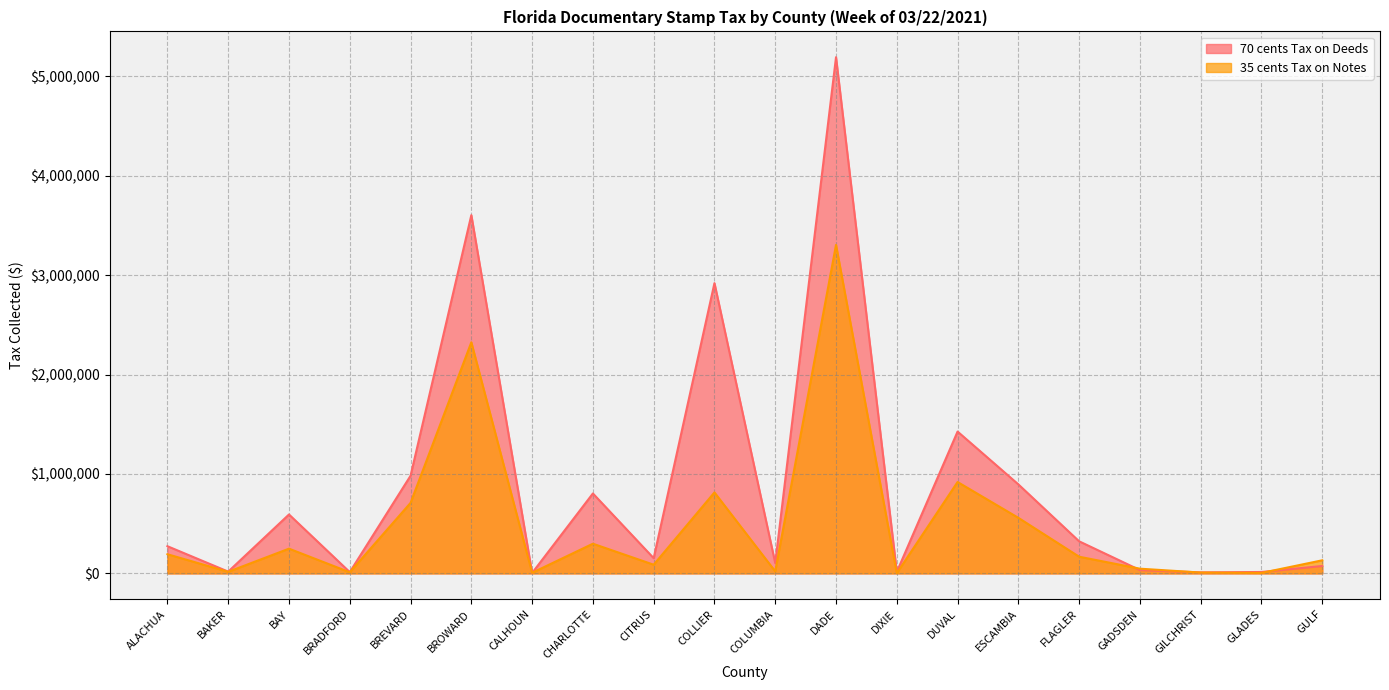

What is the average value of the 35 cents Tax on Notes series?

493633.7